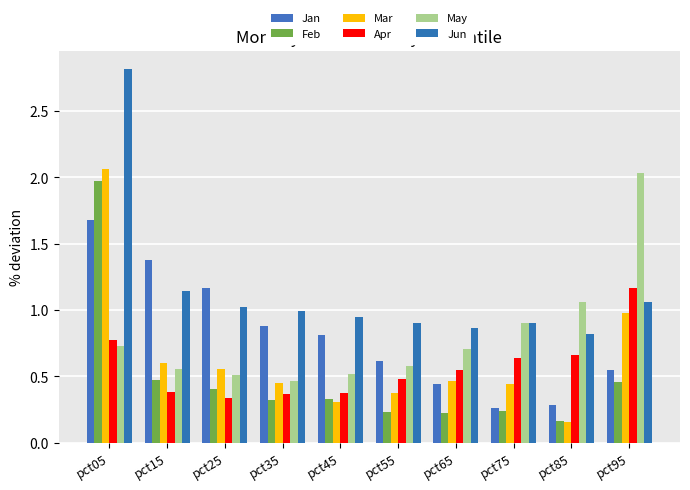

Count the number of data series in this chart.

6